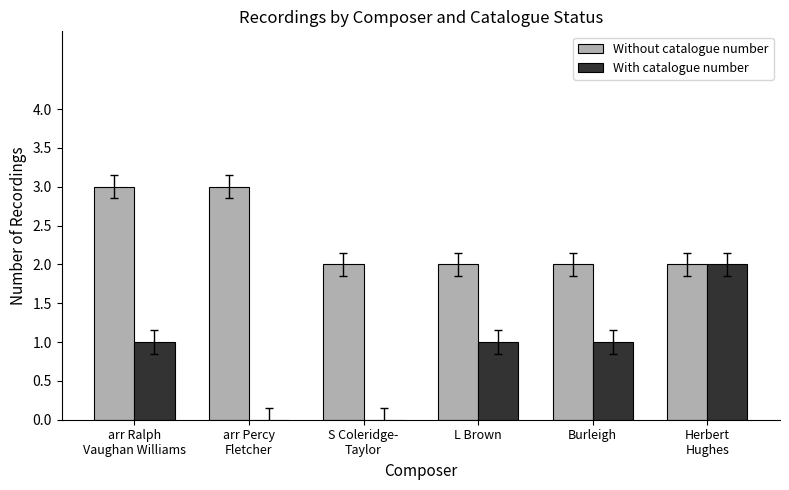

What is the total value across all series at L Brown?

3